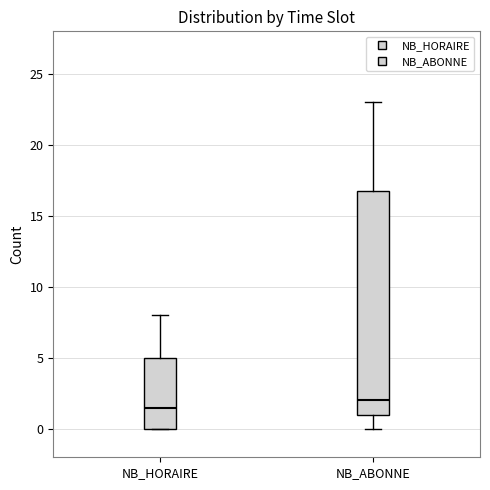

Comparing the boxes themselves (not the whiskers), which one is the tallest?

NB_ABONNE